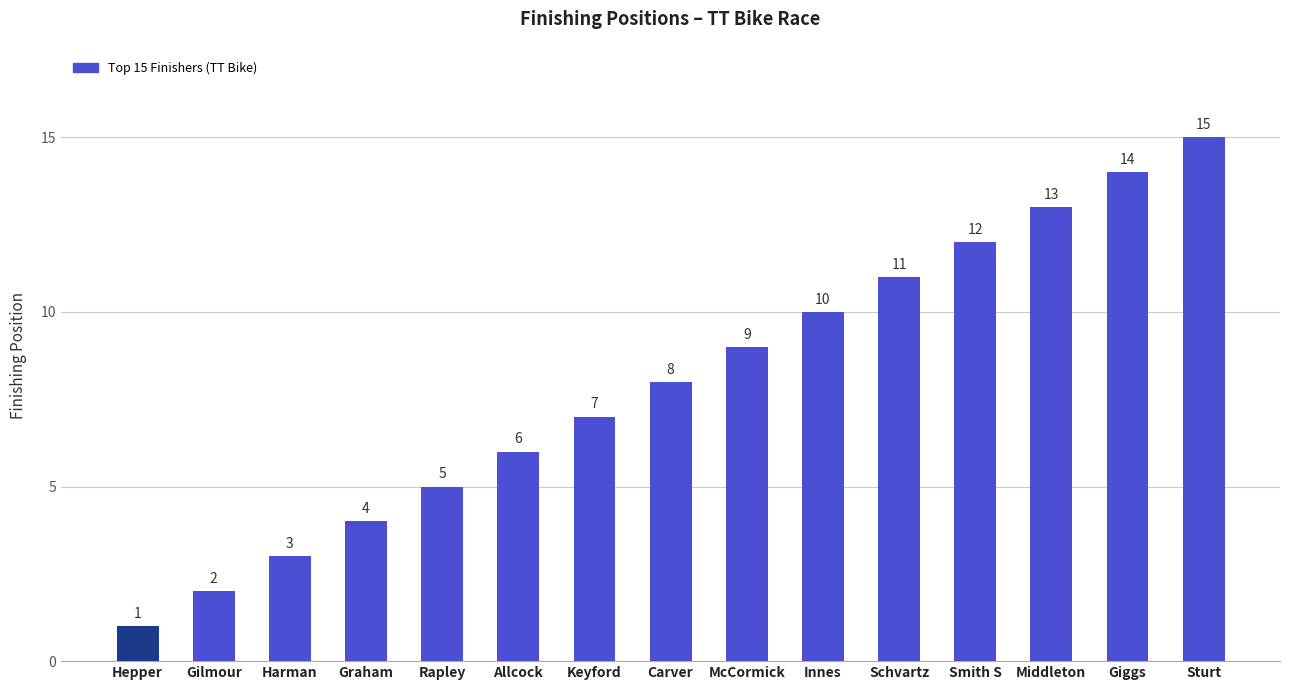

What is the sum of the values at Carver and Sturt?

23